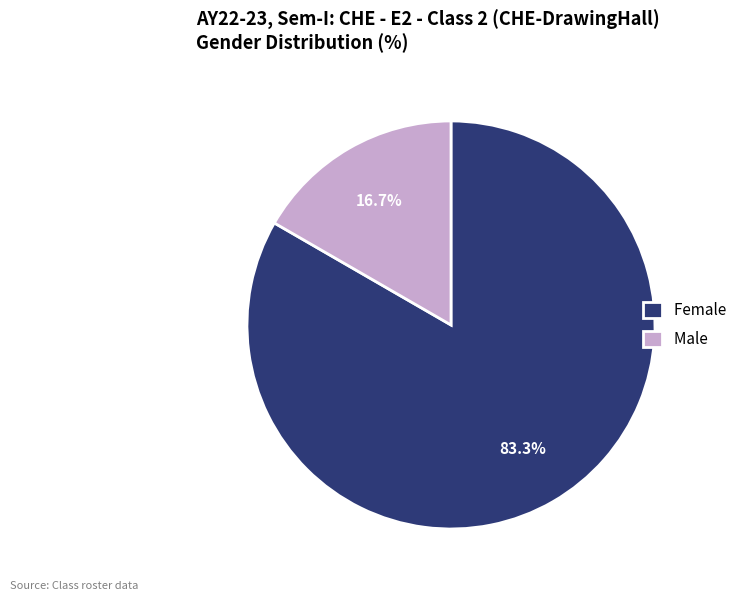

How many segments does this pie chart have?

2